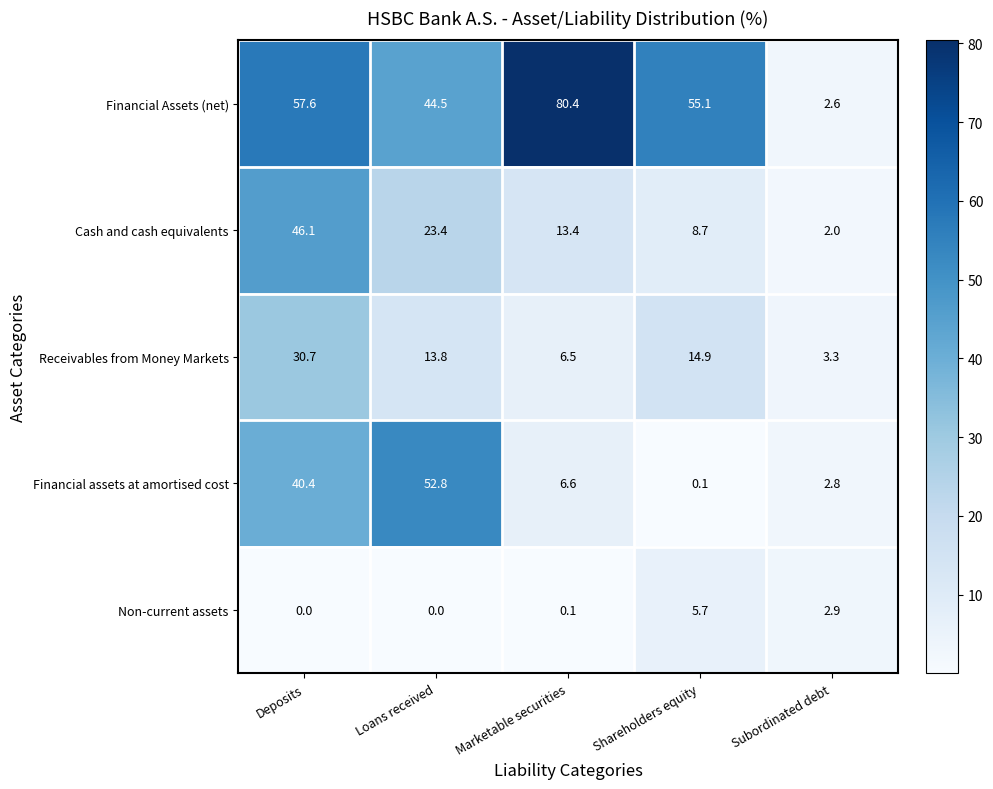

What is the maximum value shown in the chart?

80.4